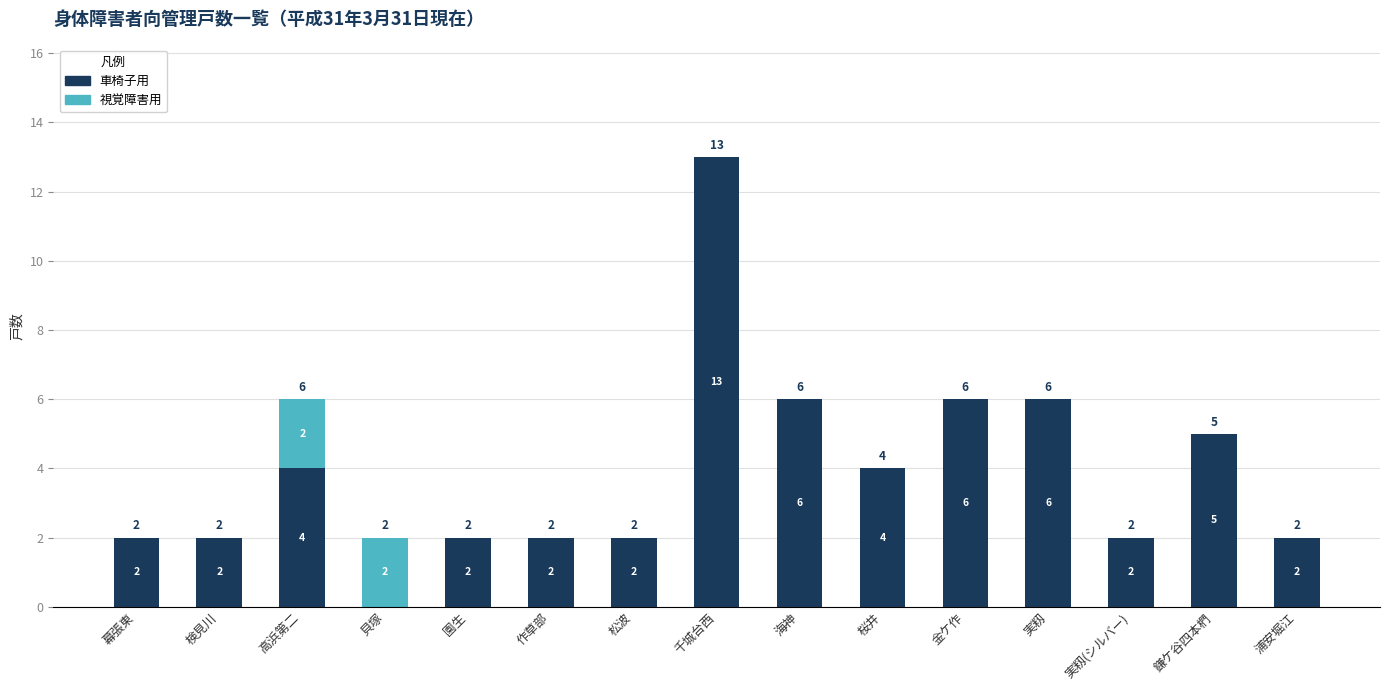

What is the sum of the 車椅子用 values at 実籾(シルバー) and 海神?

8